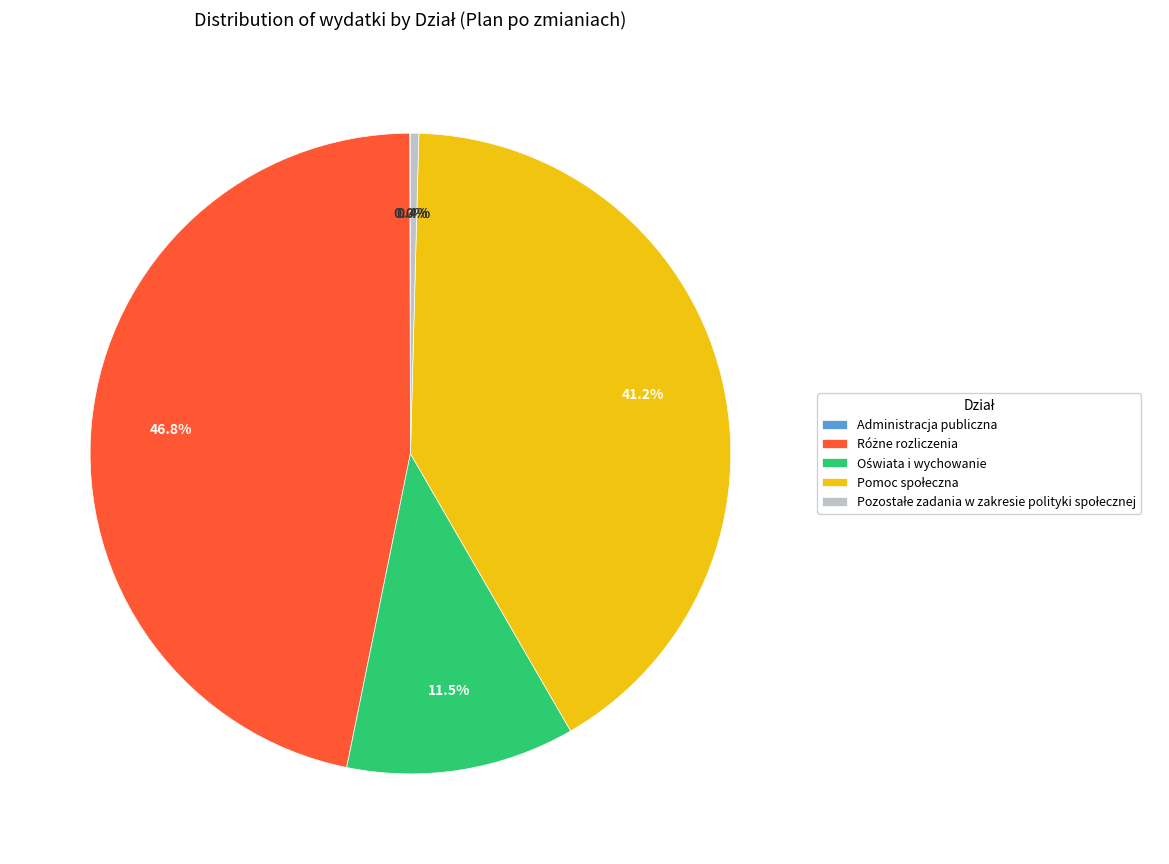

Is there any slice that represents more than half of the pie?

No